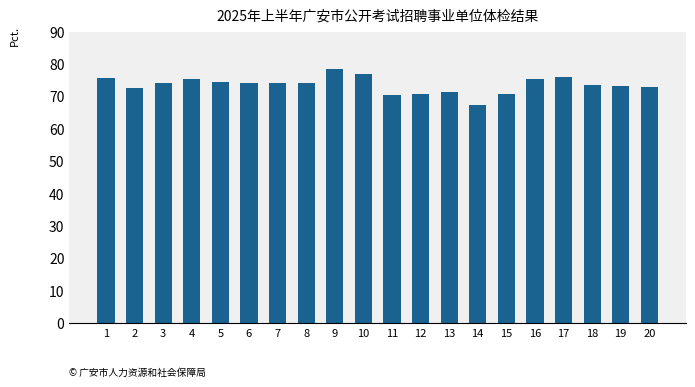

What value does the data have at 2?

72.6